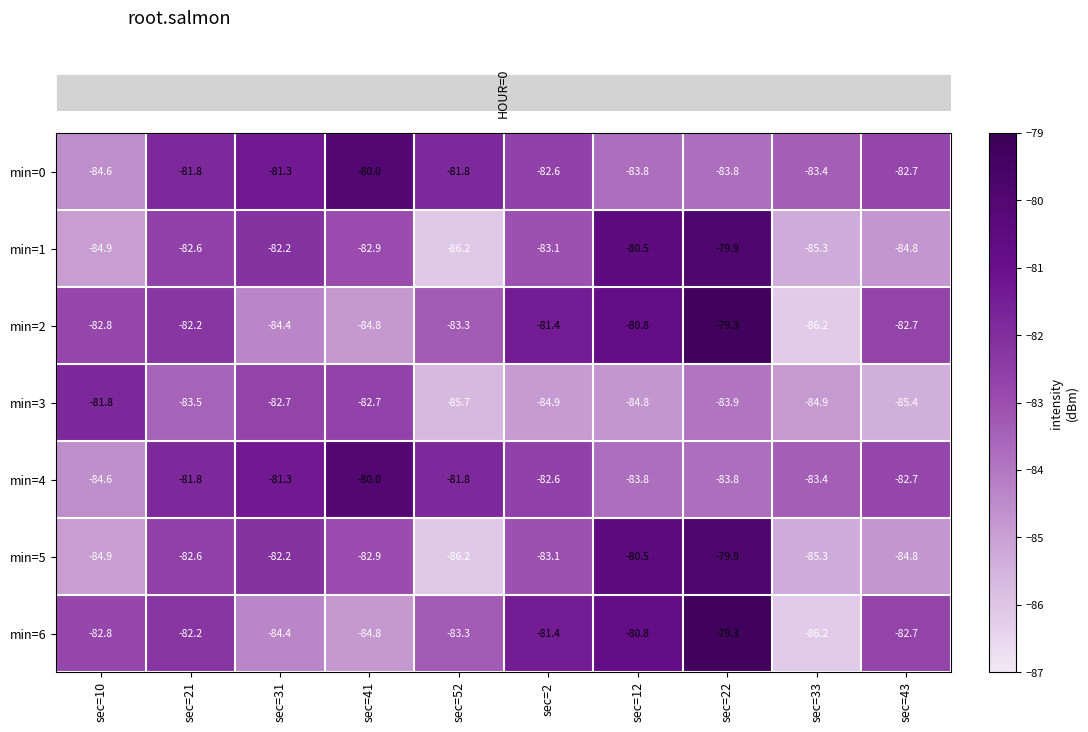

Is it true that min=2 equals -117.3 at sec=21?

False